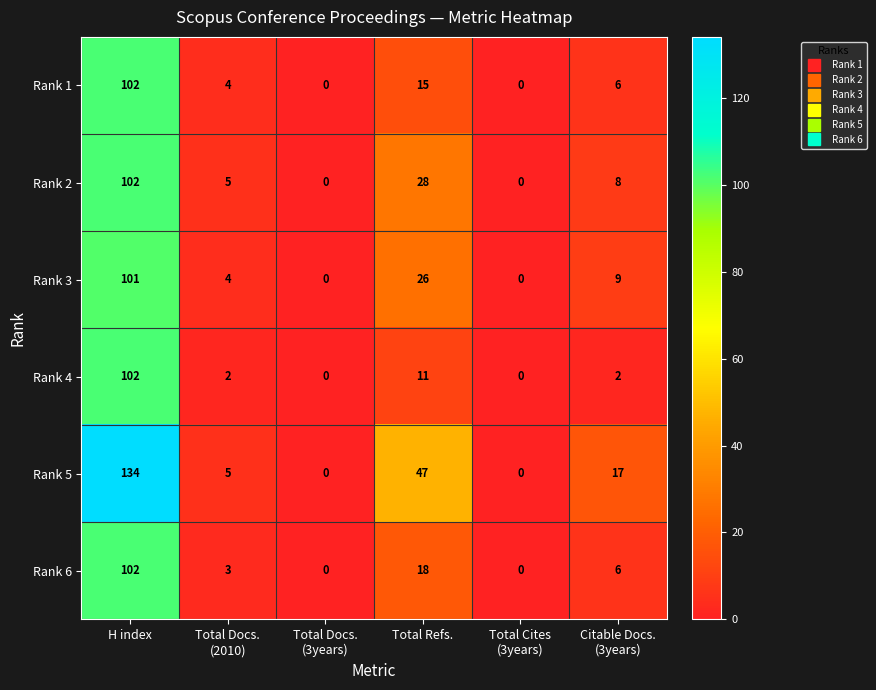

What is the difference between the highest and lowest values at Total Refs.?

36